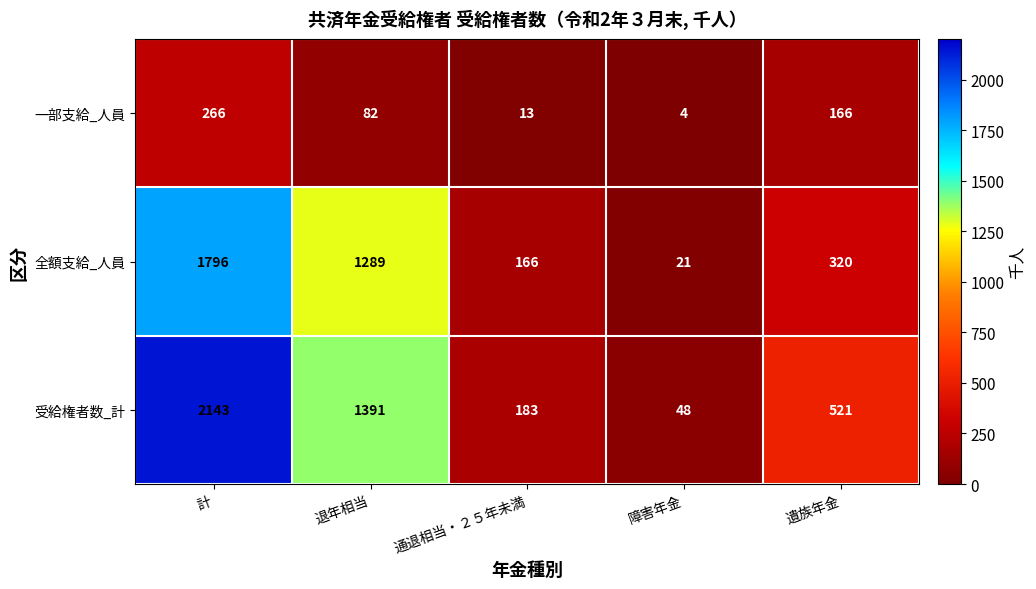

What is the sum of the 受給権者数_計 values at 計 and 遺族年金?

2664